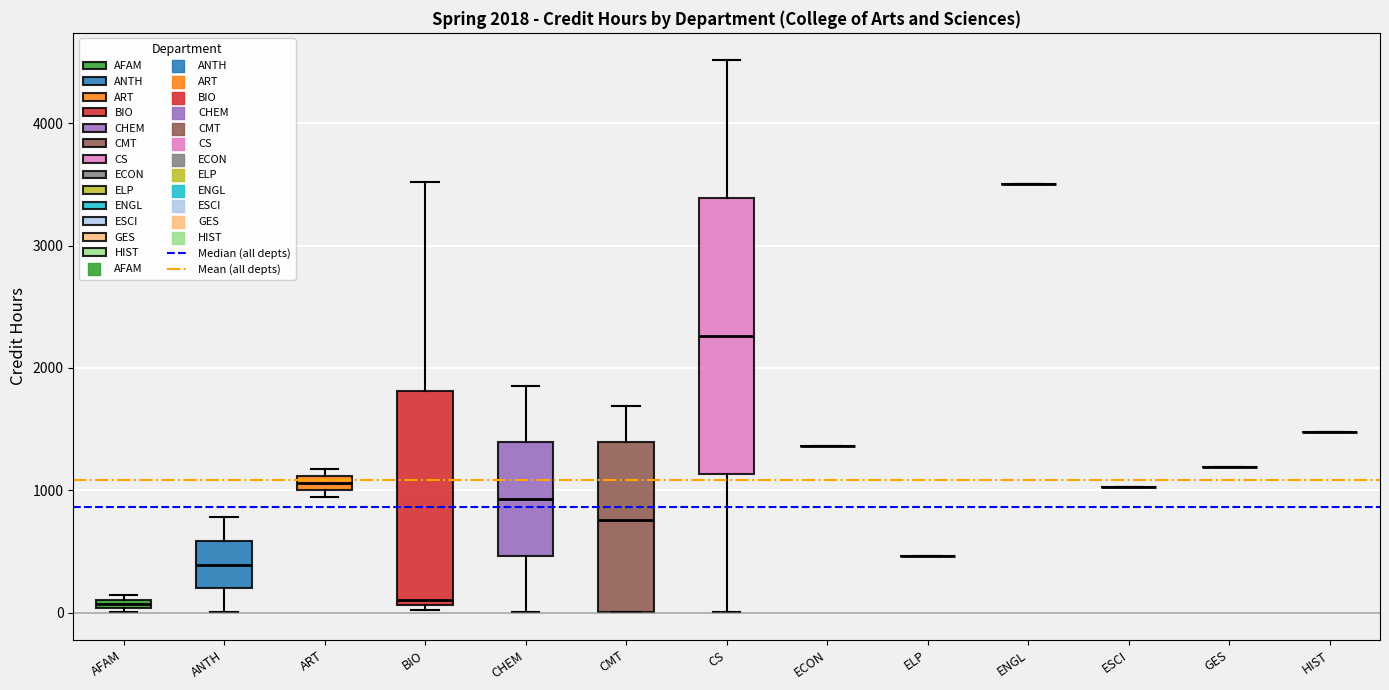

Which box is the tallest, from its lower edge to its upper edge?

CS